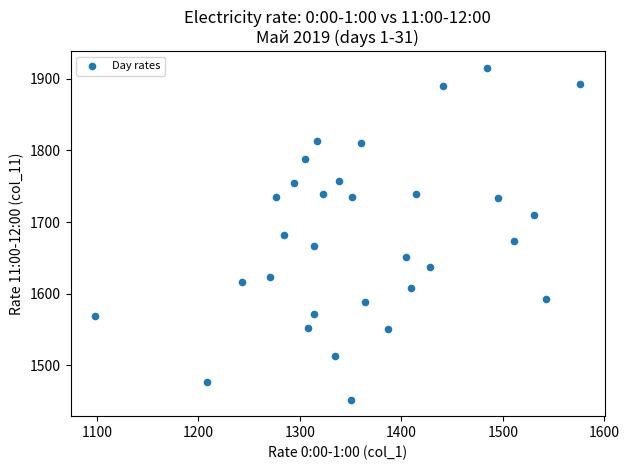

What is the range of X values (max minus min)?

478.0